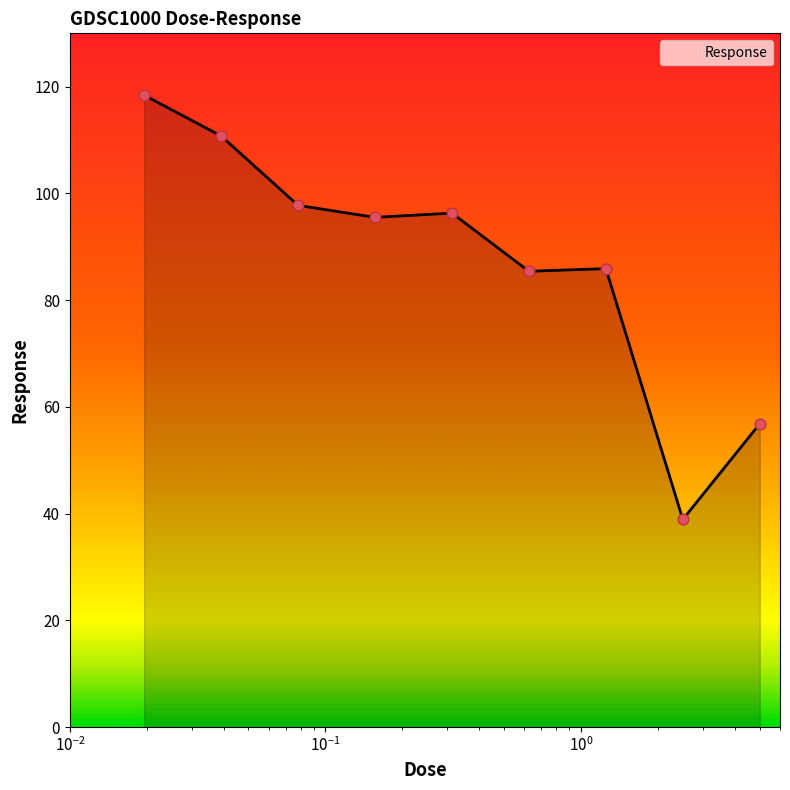

What is the minimum value shown in the chart?

38.9